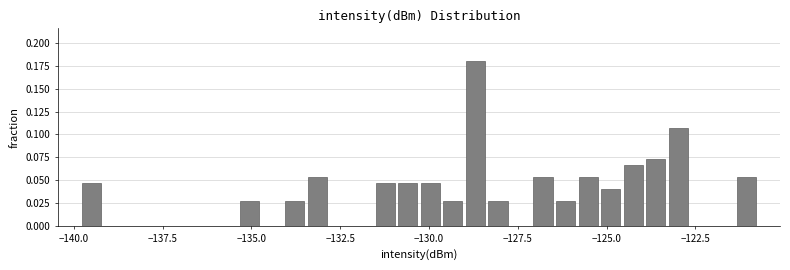

Read against the x-axis, roughly where is the centre of the tallest bar?

-128.5